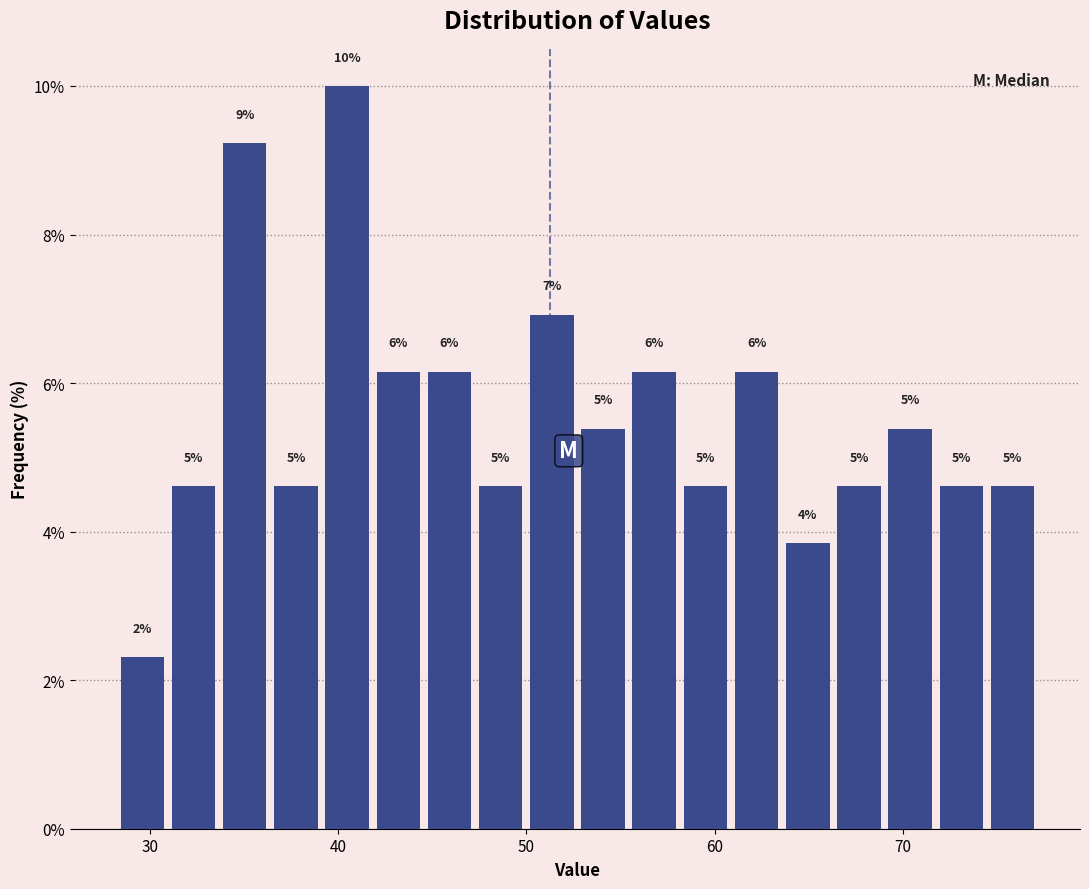

Around what value on the x-axis is the tallest bar? Give the approximate position of its centre, as read against the axis.

40